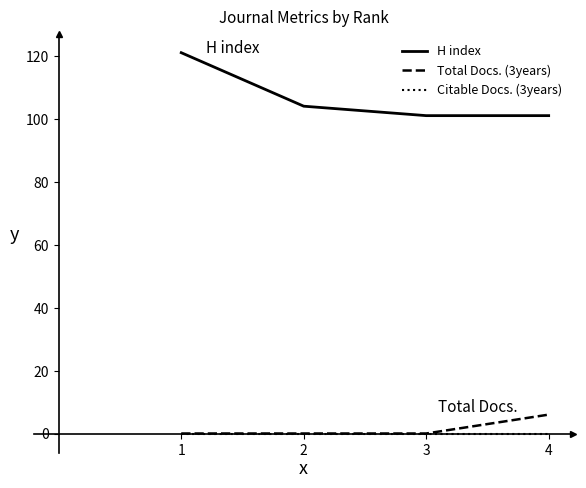

At which category is the sum across all series the highest?

1